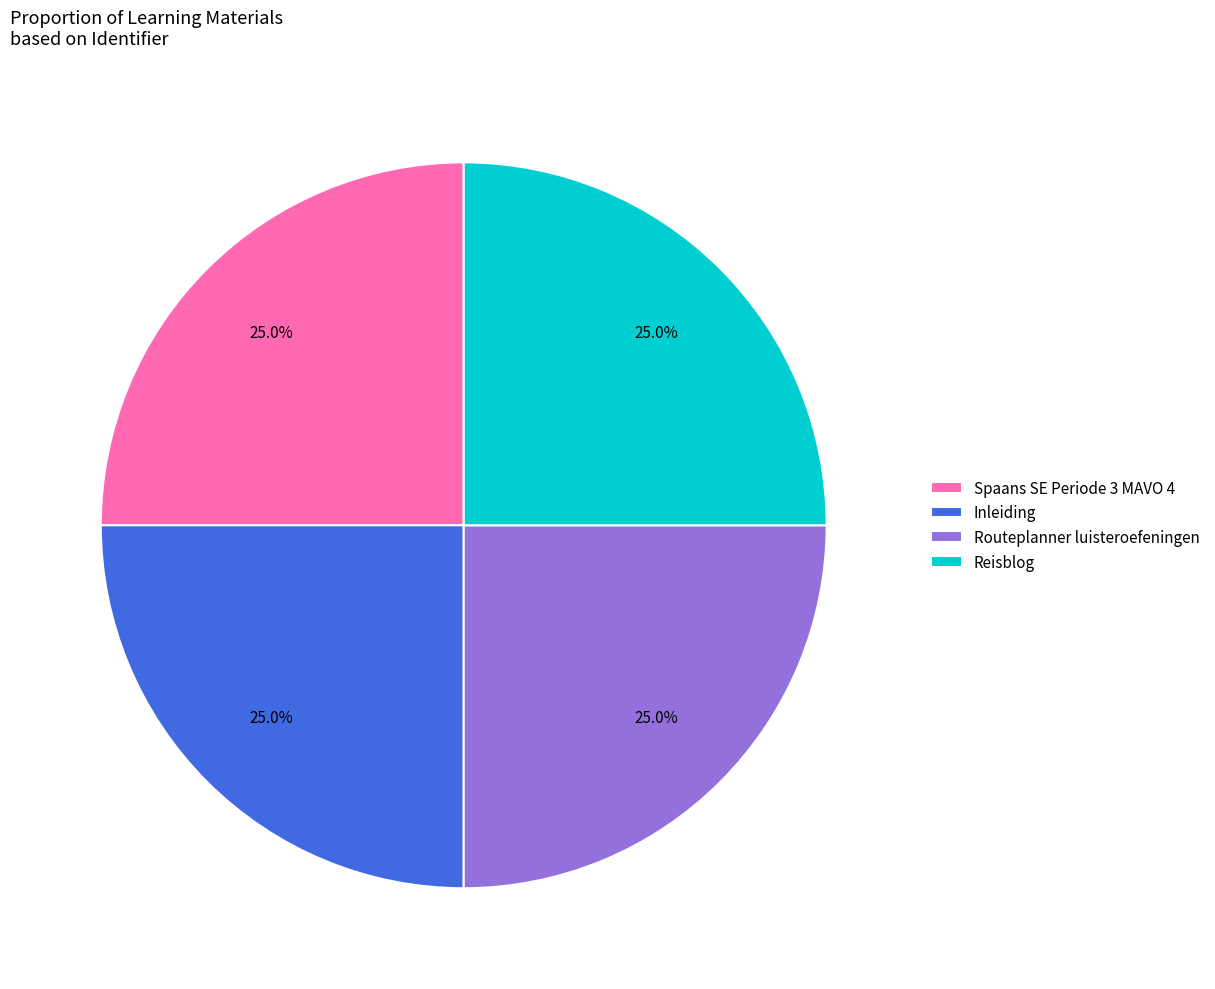

To the nearest percent, what percentage of the pie is Reisblog?

25%